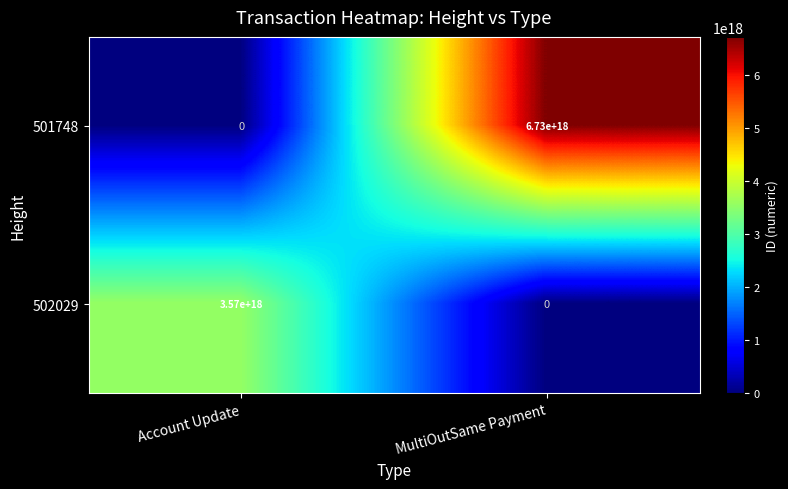

Rank the series by their average value, from highest to lowest.

501748, 502029